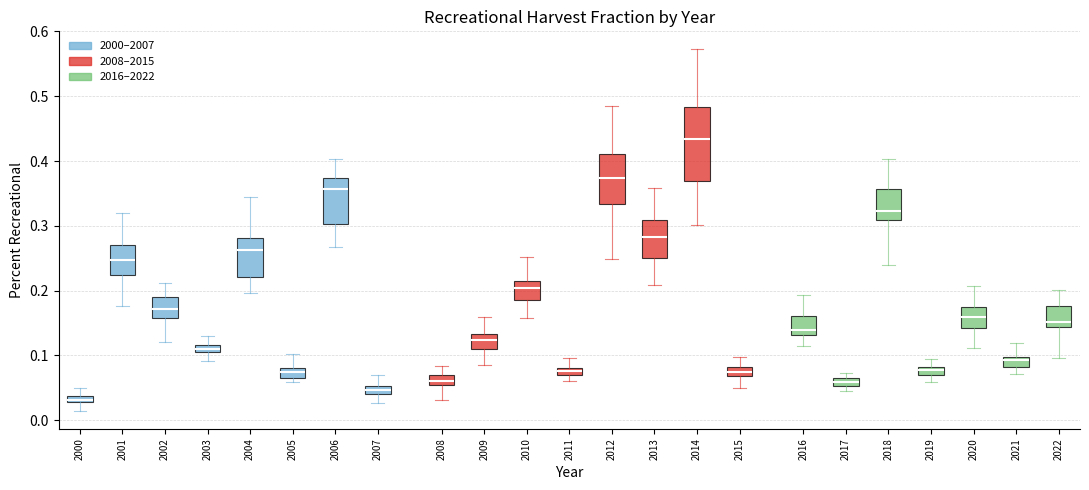

Which box is the tallest, from its lower edge to its upper edge?

2014